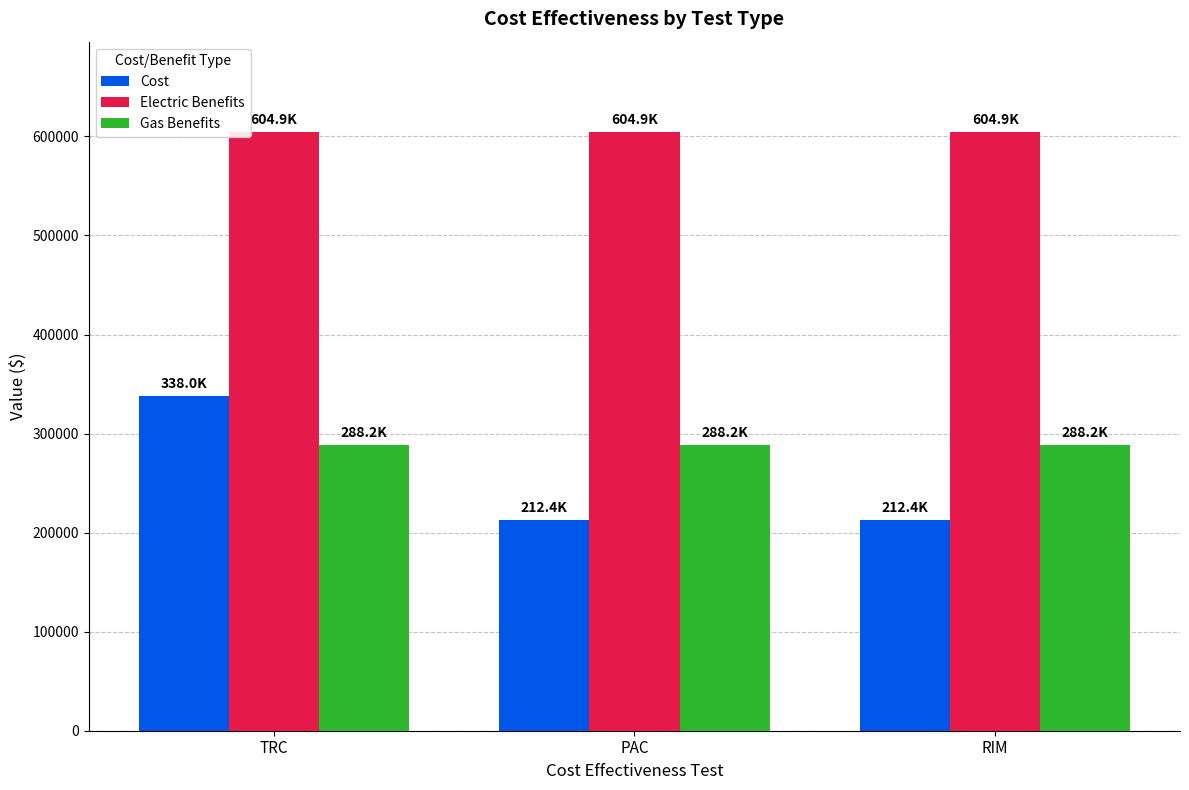

How many distinct data groups are displayed?

3